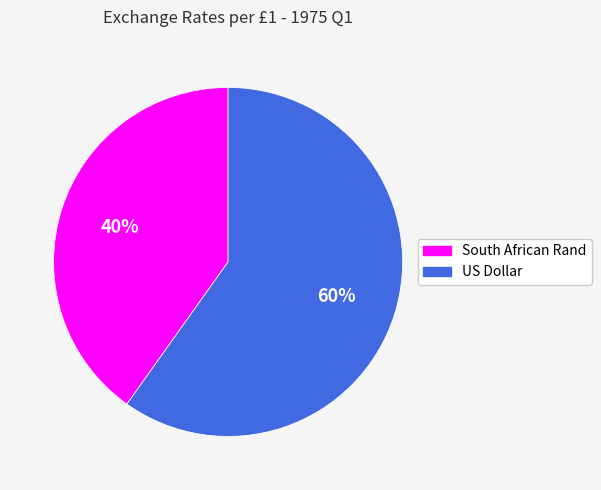

To the nearest percent, what is the difference between the largest and smallest slice percentages?

20%